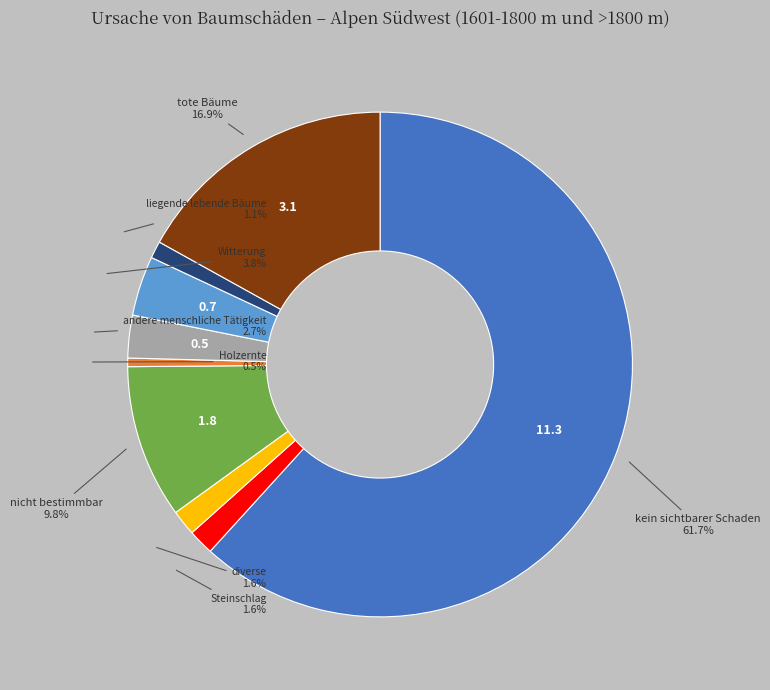

To the nearest percent, what is the combined percentage of tote Bäume and Steinschlag?

19%